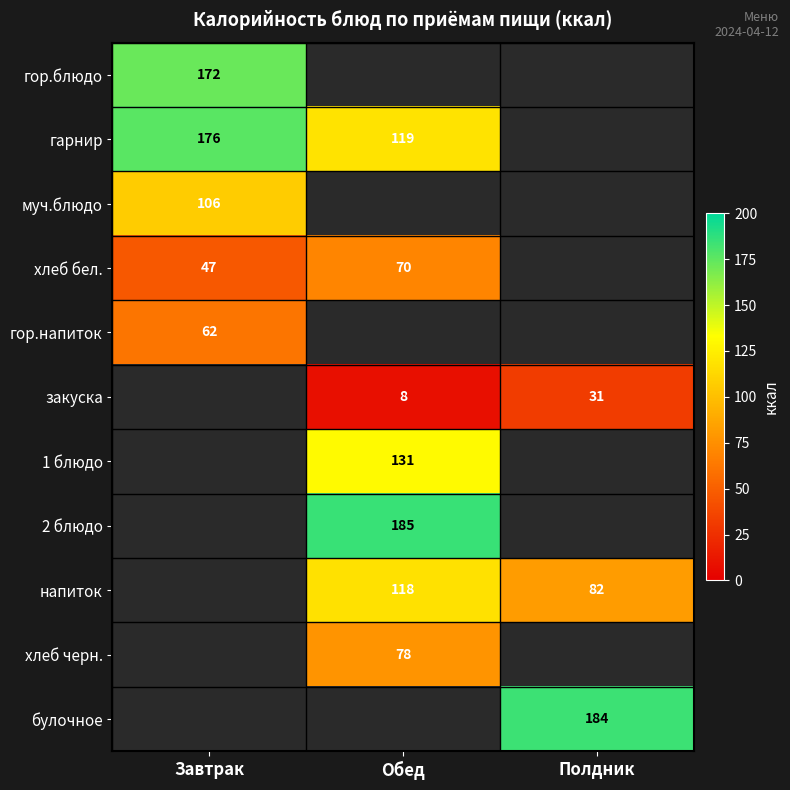

Between Обед and Полдник, which series saw the biggest shift?

напиток